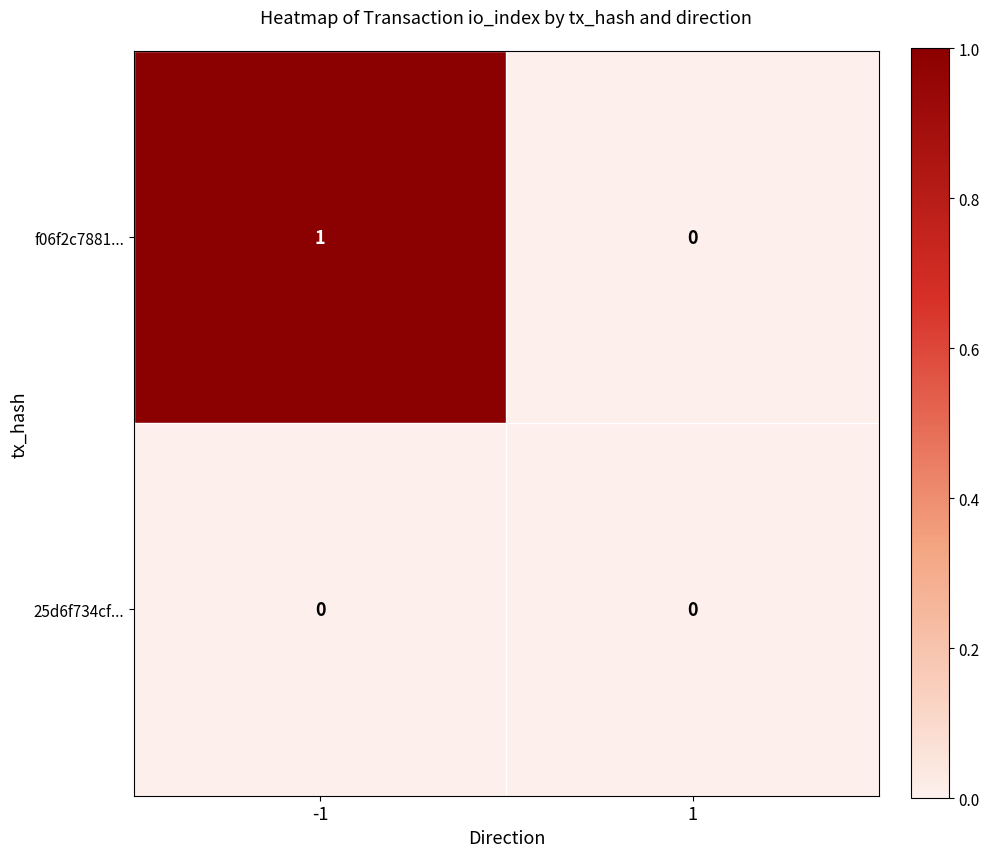

Which series has the widest spread of values?

f06f2c7881...